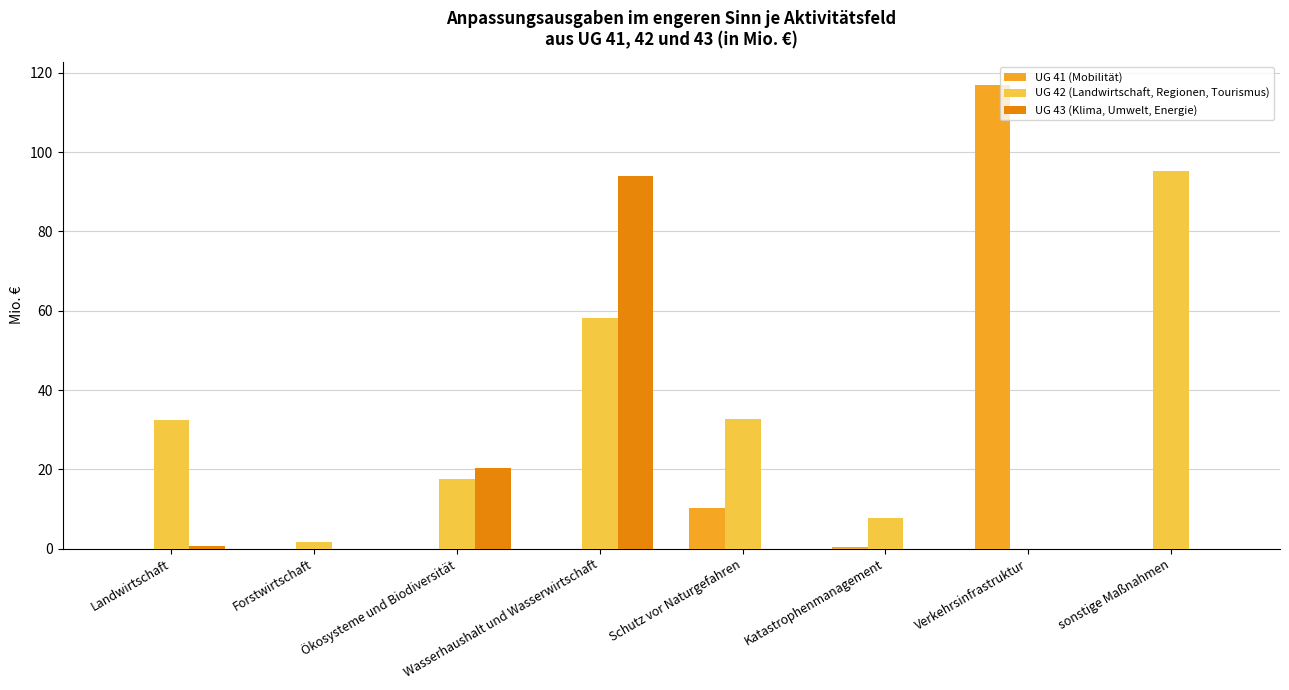

What is the maximum value shown in the chart?

116.9